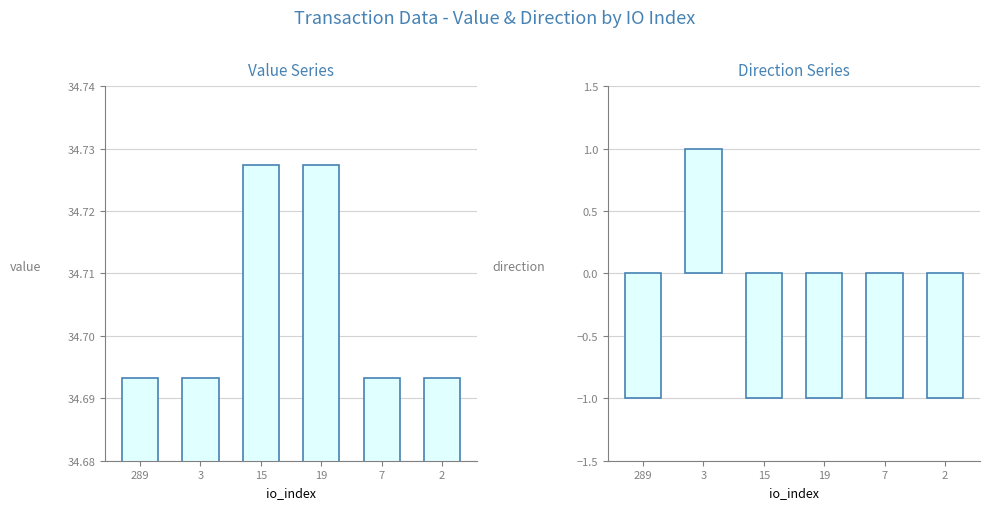

Reading right to left, extract all data points from this chart.

value: 34.7	34.7	34.7	34.7	34.7	34.7
direction: -1.0	-1.0	-1.0	-1.0	1.0	-1.0